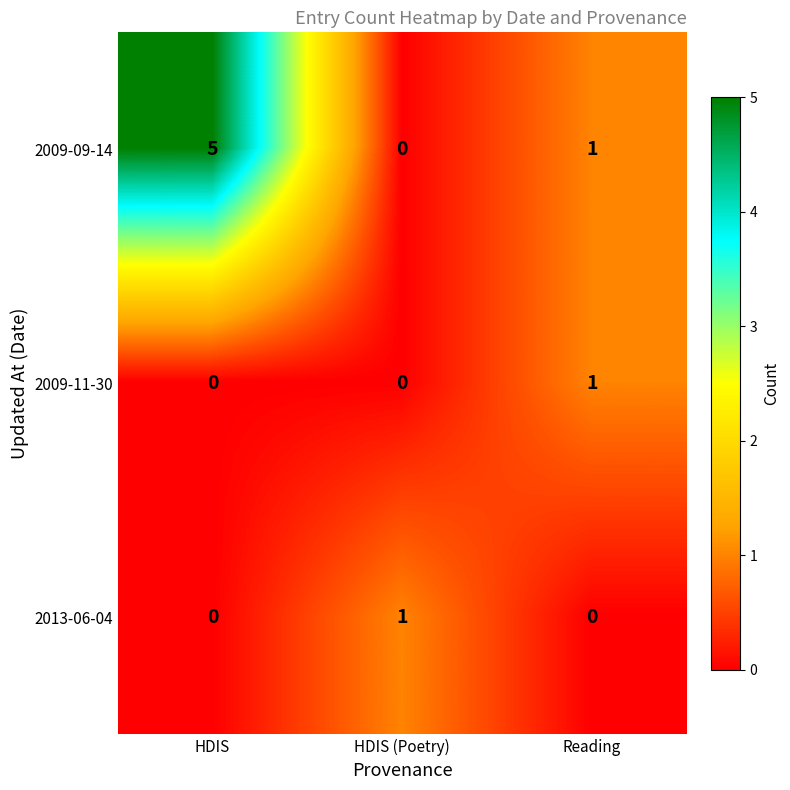

At which category does the chart reach its peak across all series?

HDIS